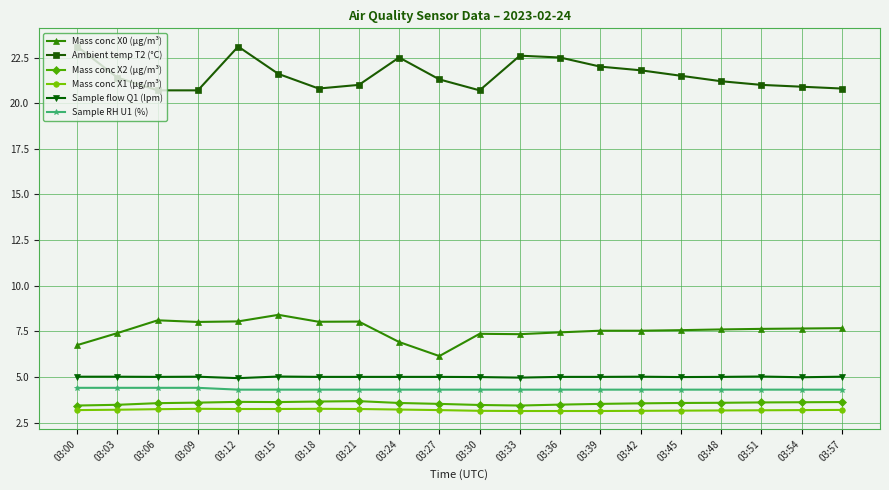

What is the value of the Ambient temp T2 (°C) point at the 15th from the left?

21.8